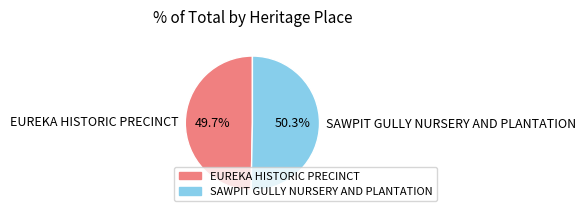

To the nearest percent, what is the combined percentage of SAWPIT GULLY NURSERY AND PLANTATION and EUREKA HISTORIC PRECINCT?

100%